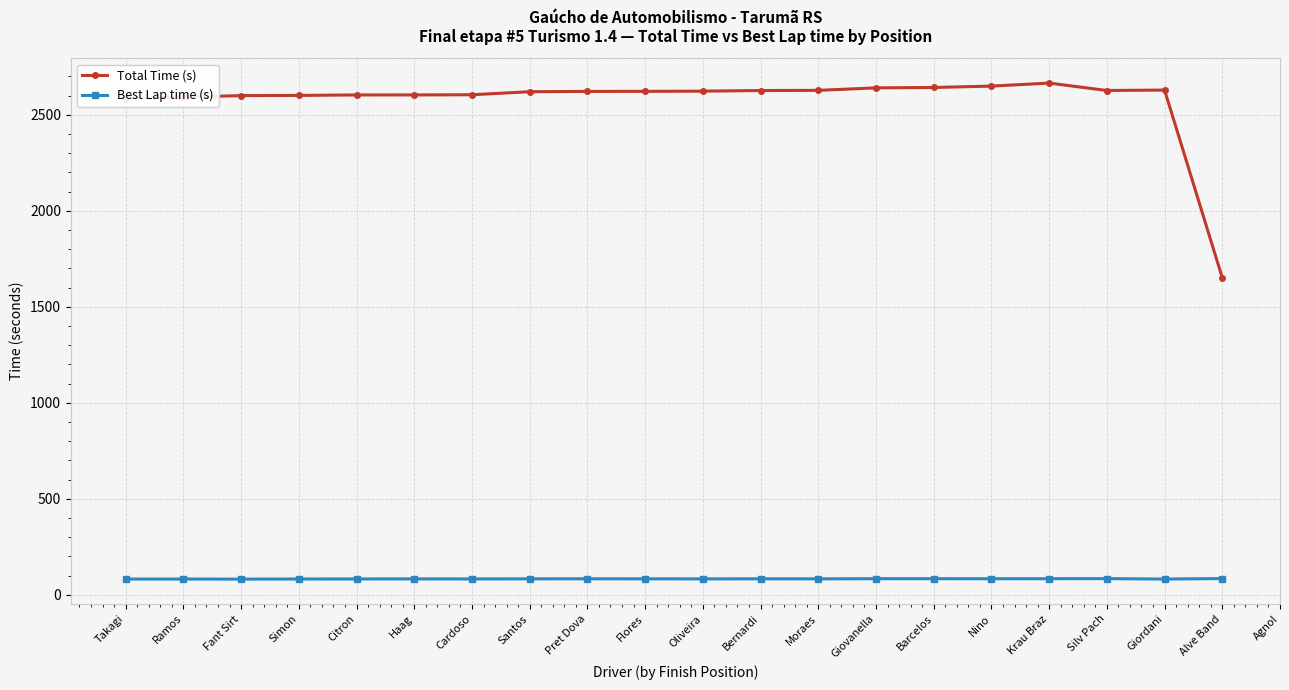

What is the label of the 5th point from the right?

Nino